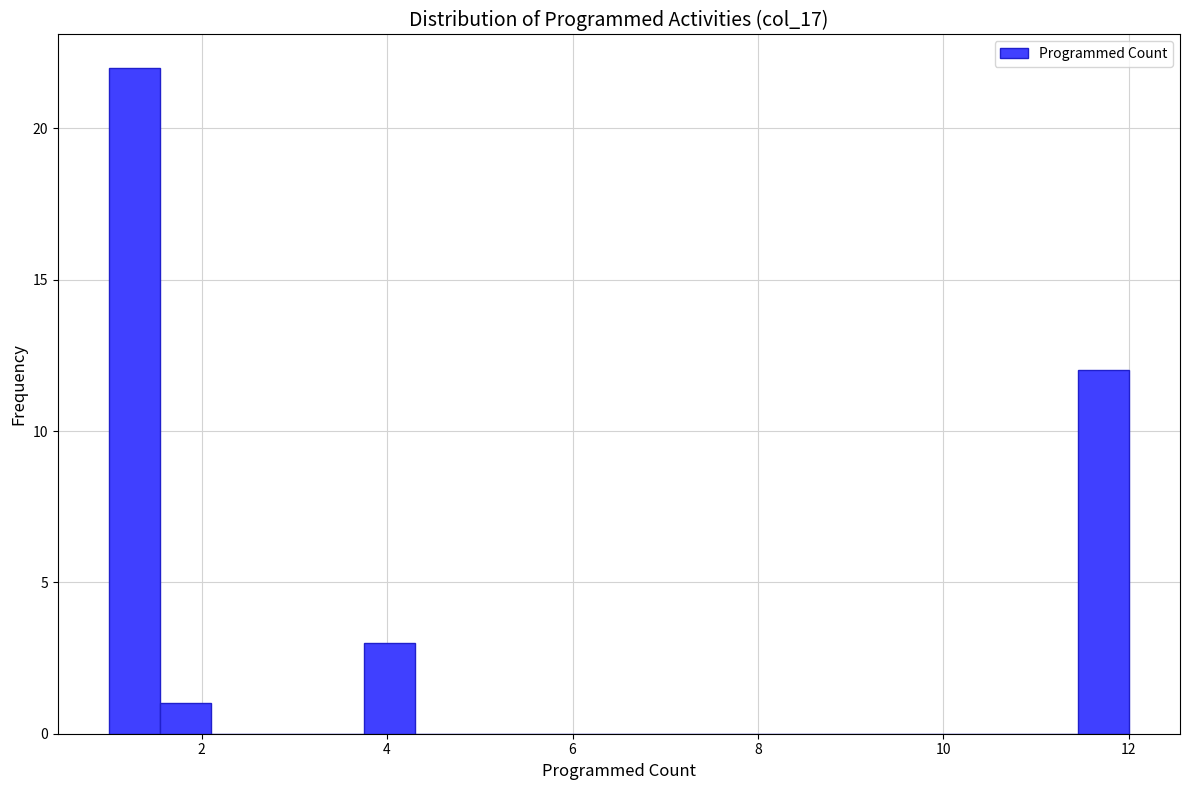

Around what value on the x-axis is the tallest bar? Give the approximate position of its centre, as read against the axis.

1.2